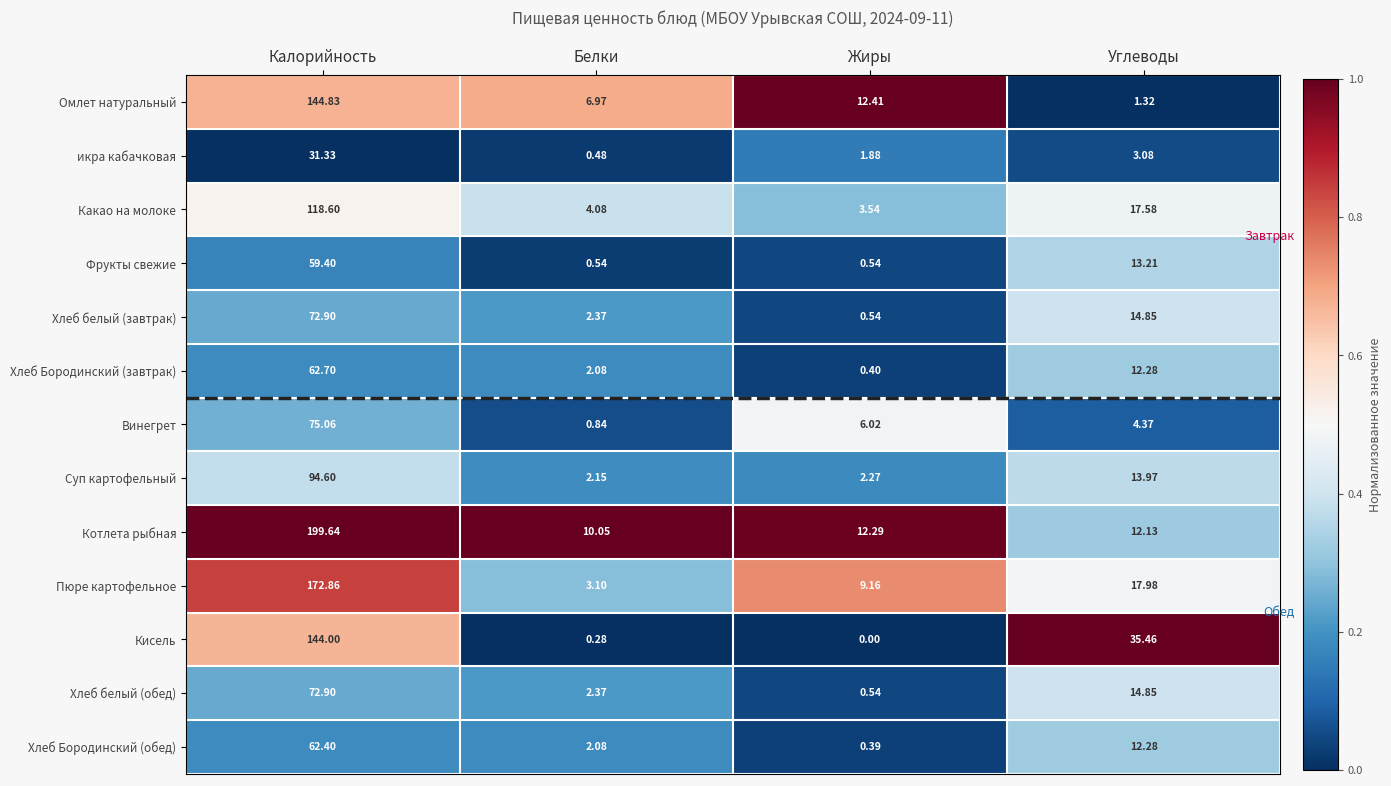

How many values in Кисель are above zero?

3